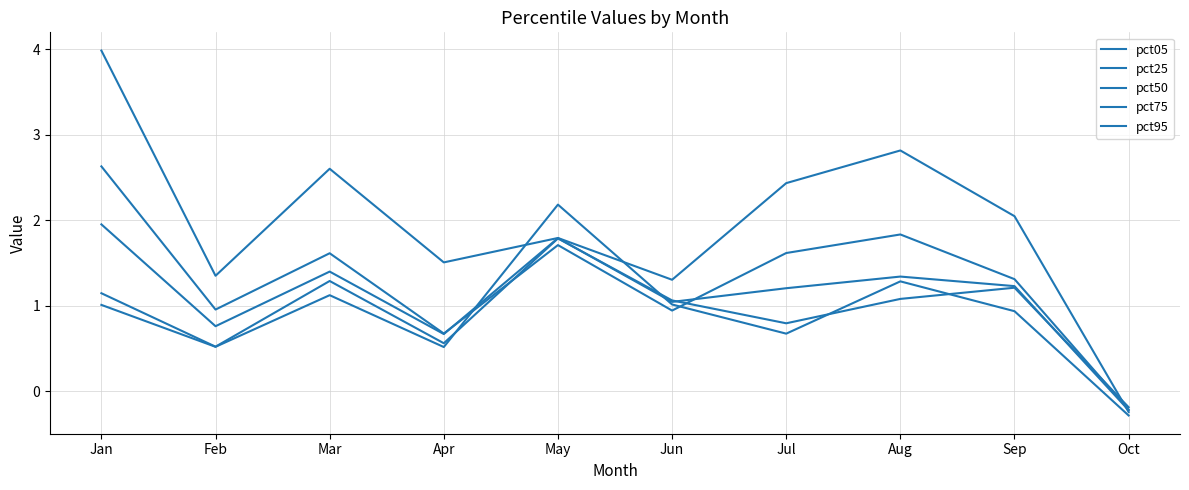

What is the difference between the second highest and minimum values in the pct75 series?

1.5